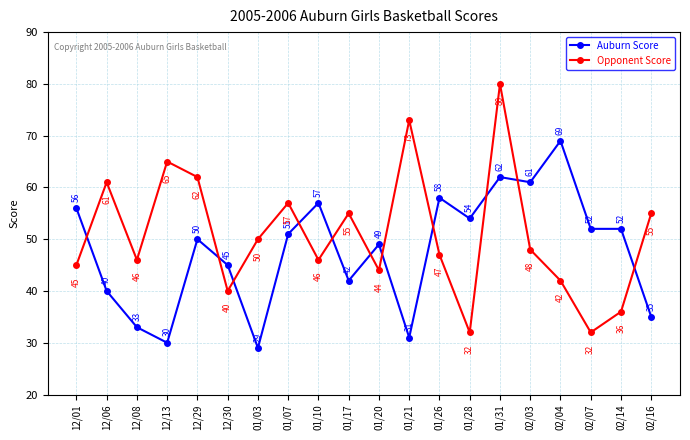

How many data points in Opponent Score are less than 48?

10